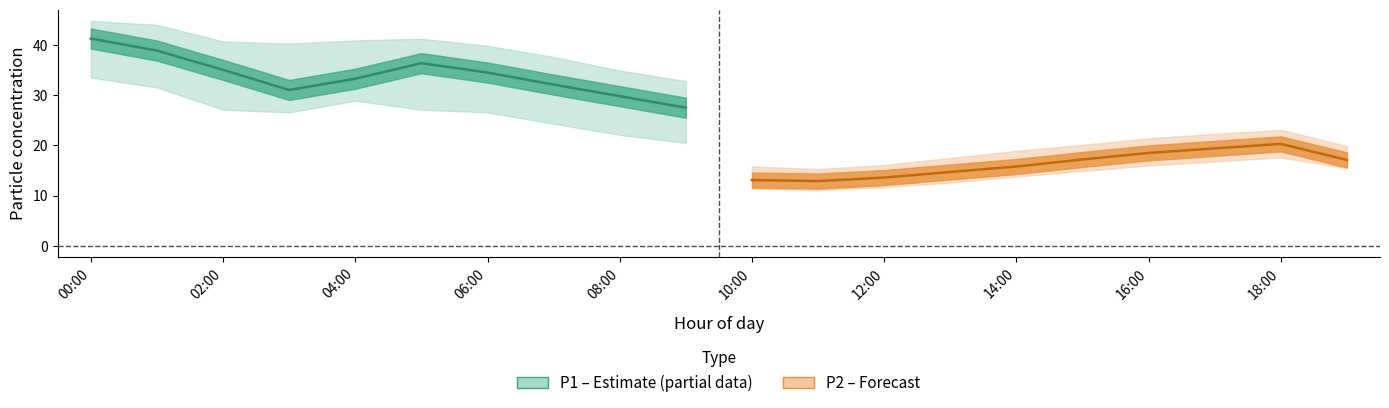

True or false: P1 center and P2 center cross at least once.

False